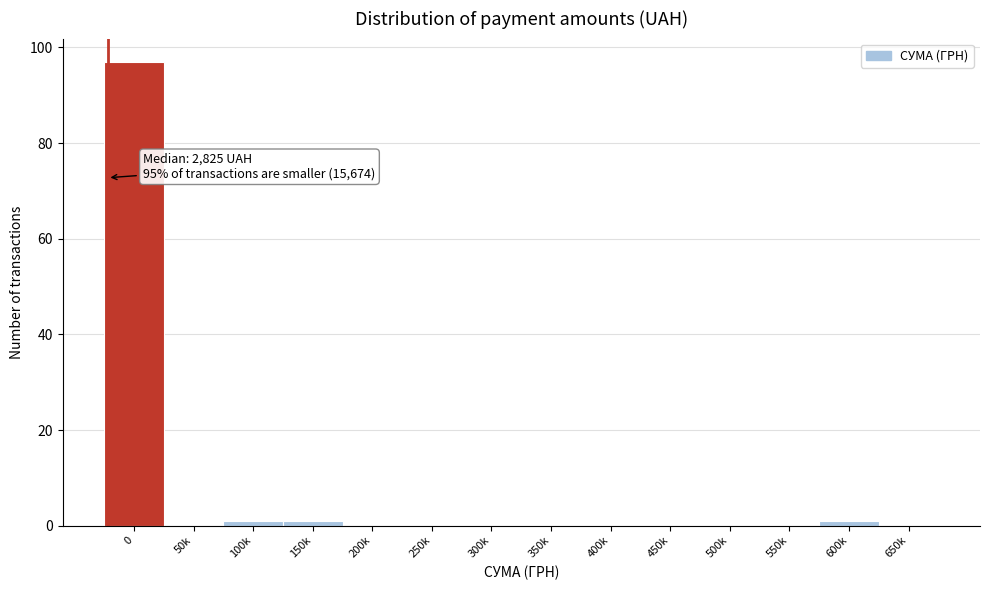

Reading right to left, transcribe all the data shown in this chart.

650k=0	600k=1	550k=0	500k=0	450k=0	400k=0	350k=0	300k=0	250k=0	200k=0	150k=1	100k=1	50k=0	0=97